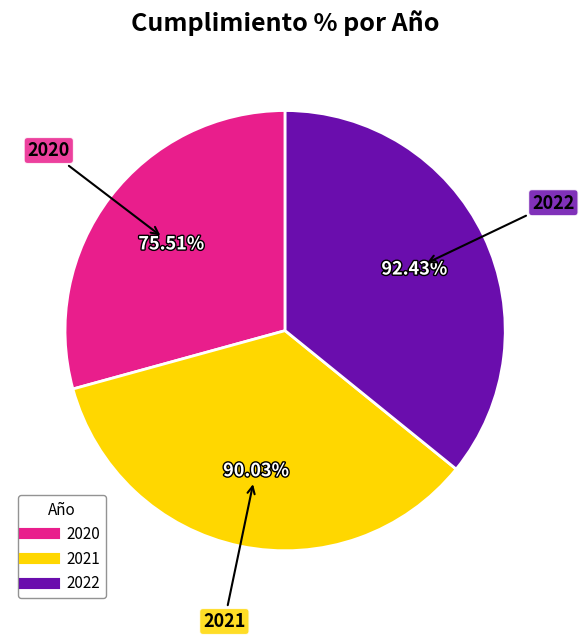

To the nearest percent, what is the difference between the largest and smallest slice percentages?

7%